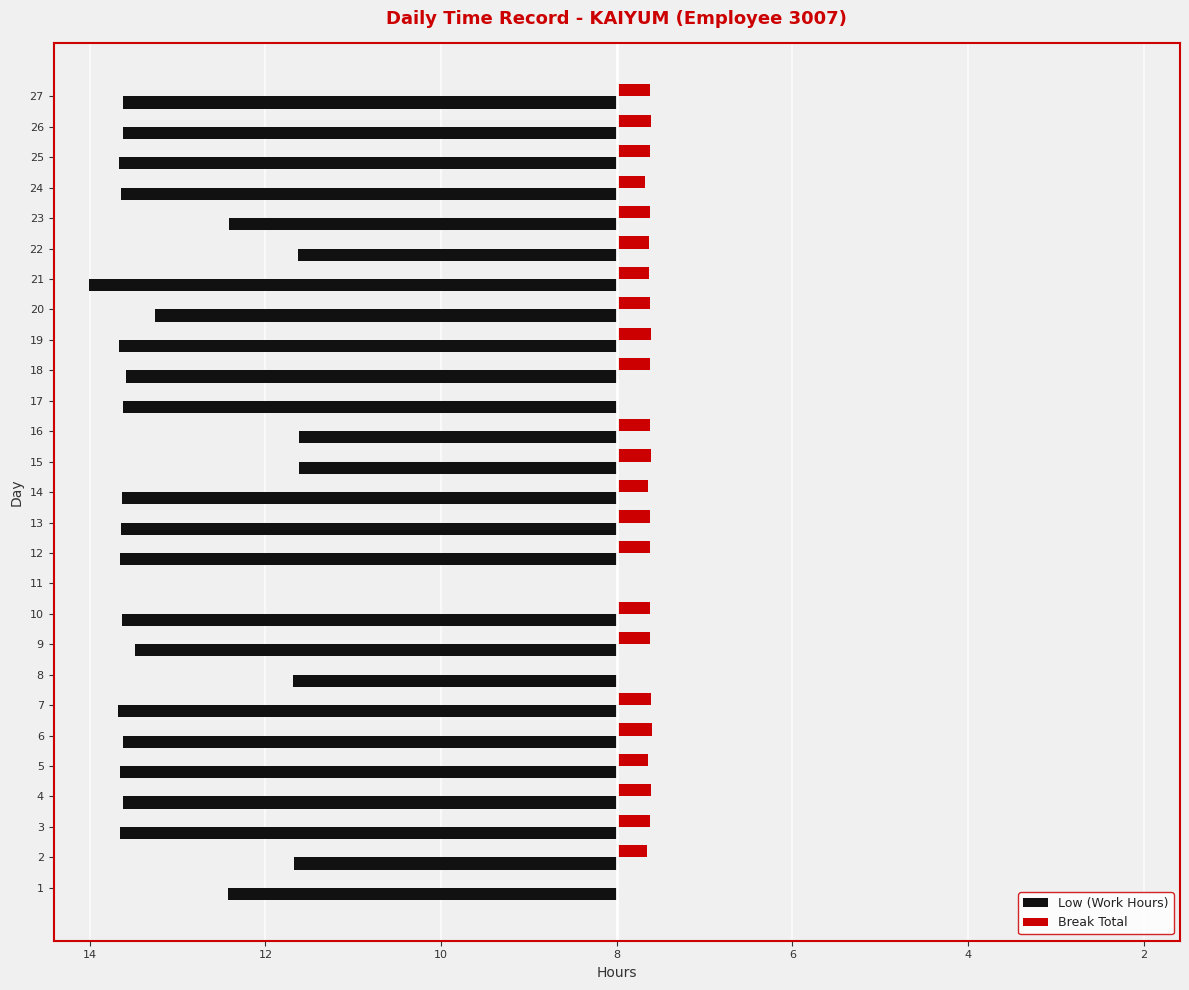

What are all the series names shown in the legend?

Low (Work Hours), Break Total